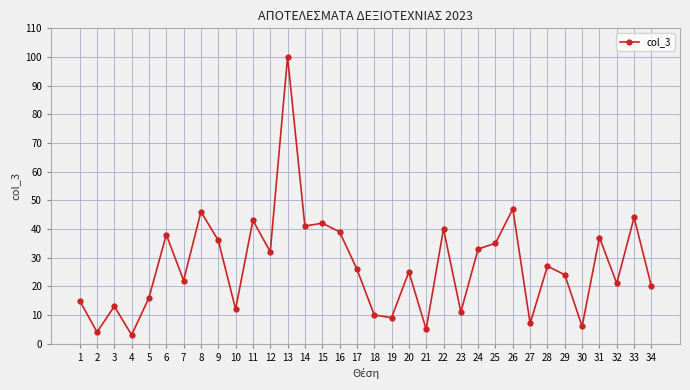

Approximately how many times larger is the value at 11 compared to 7?

2.0